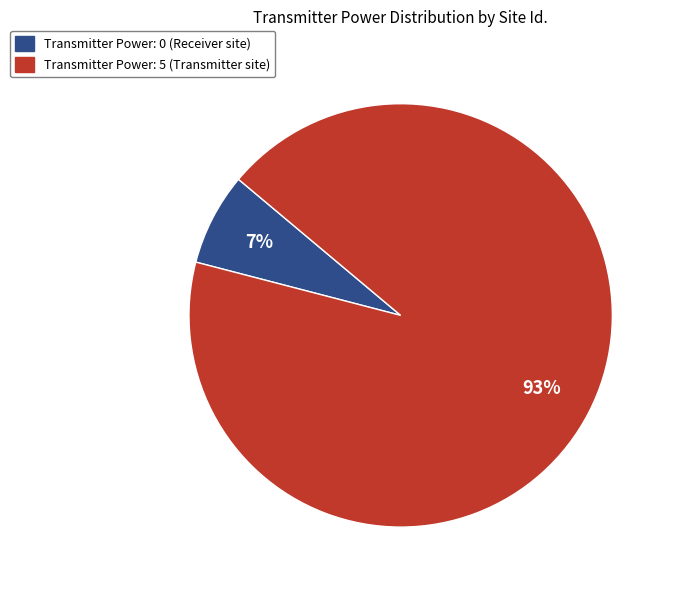

Count the number of slices in the pie.

2